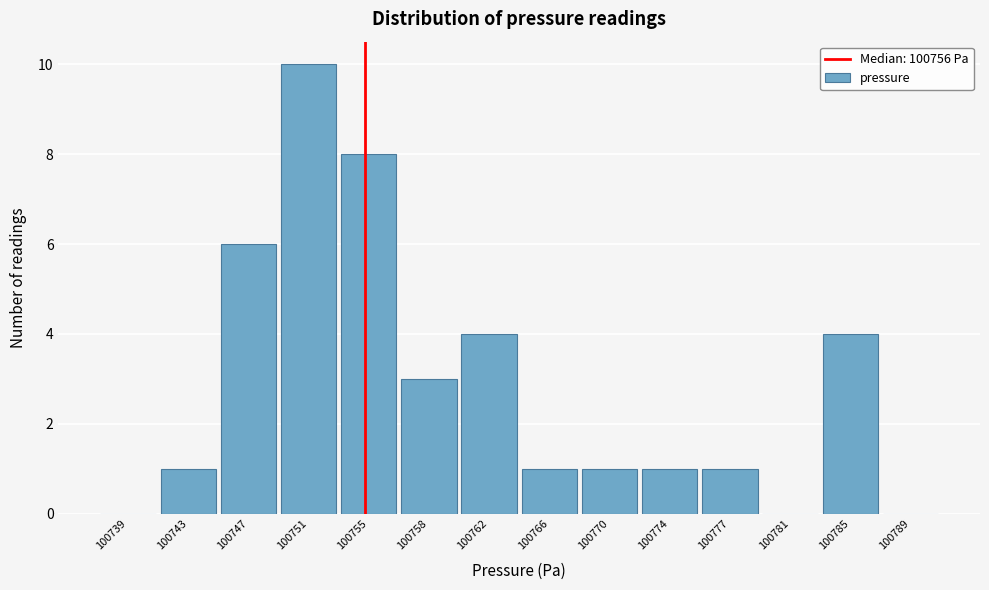

Reading left to right, list all the values displayed in this chart.

100739=0	100743=1	100747=6	100751=10	100755=8	100758=3	100762=4	100766=1	100770=1	100774=1	100777=1	100781=0	100785=4	100789=0